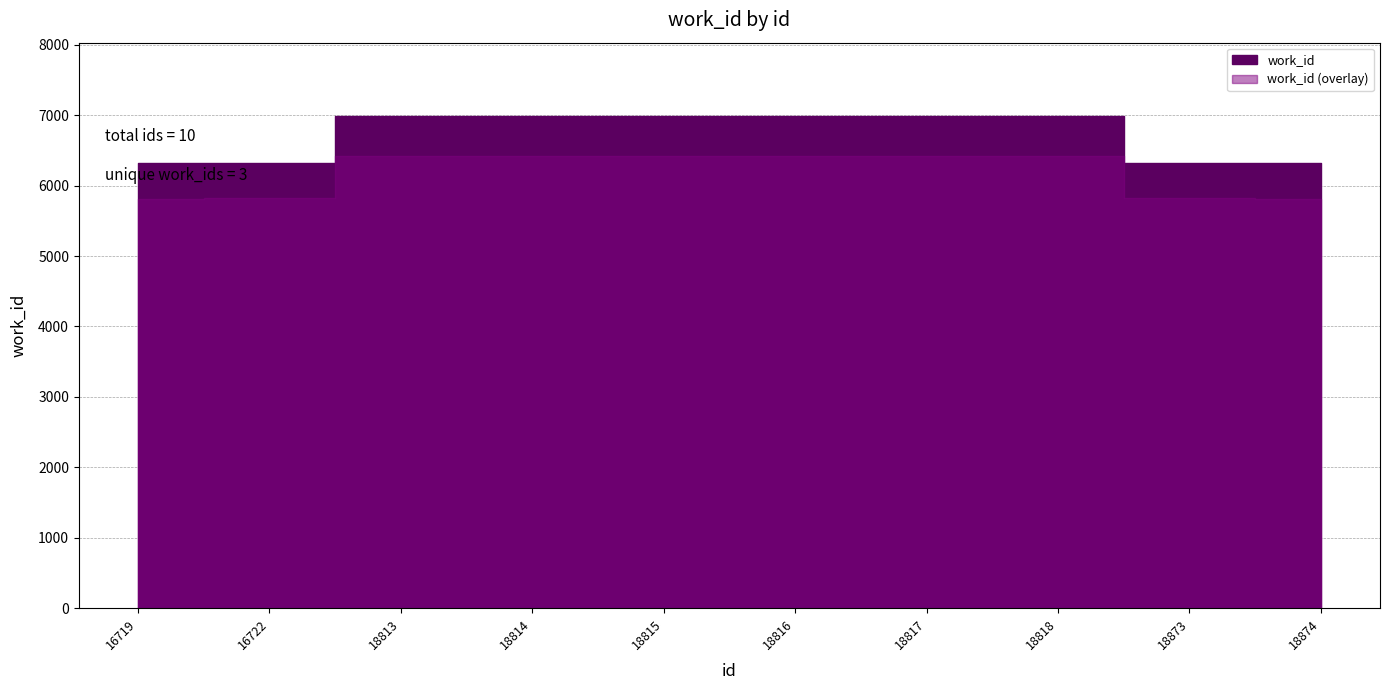

Rank the categories by value from lowest to highest.

16719, 18874, 16722, 18873, 18813, 18814, 18815, 18816, 18817, 18818